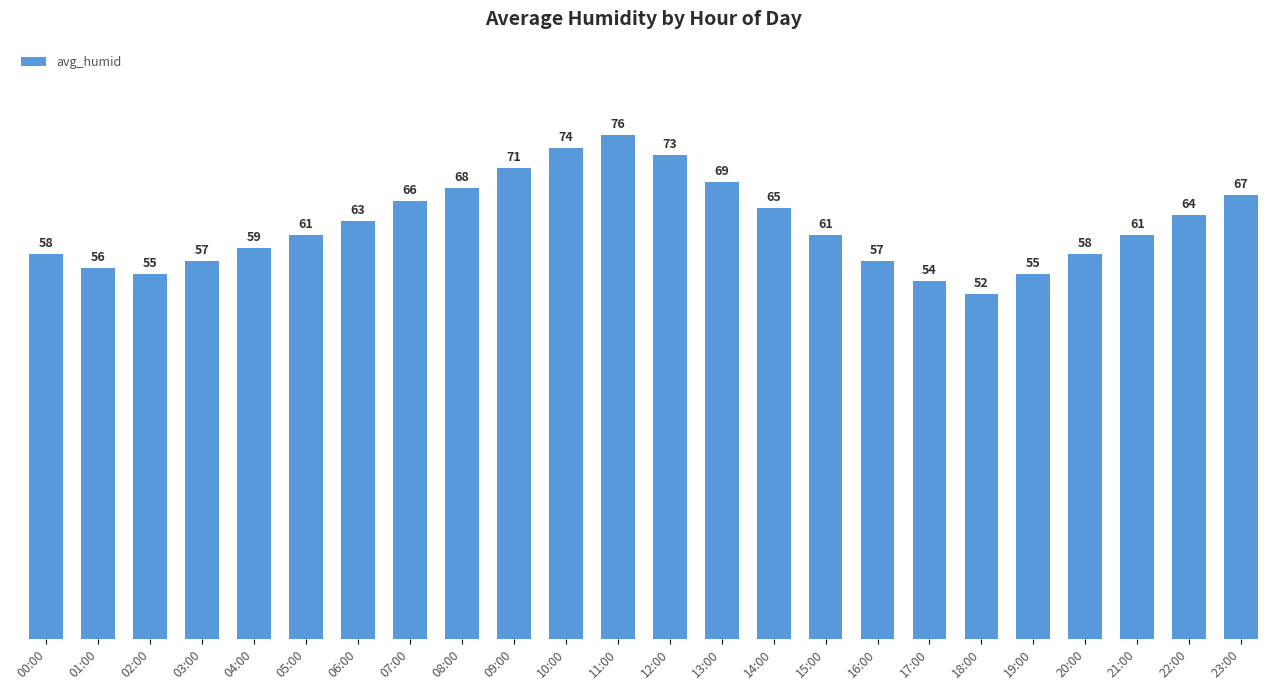

What position from the left is 22:00?

23